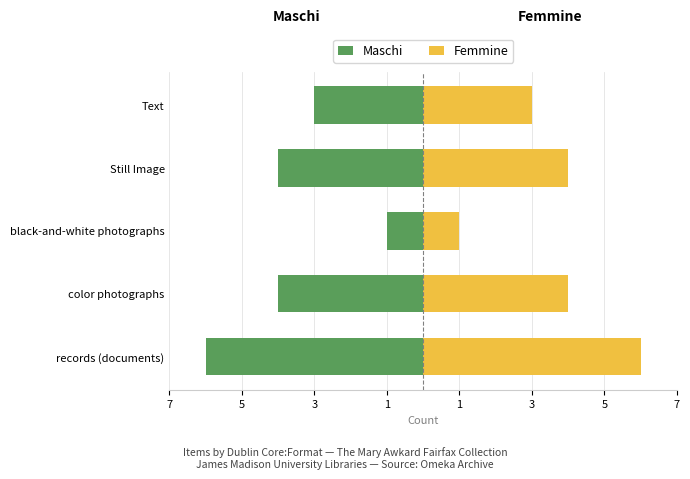

At color photographs, list the series in order from largest to smallest.

Femmine, Maschi